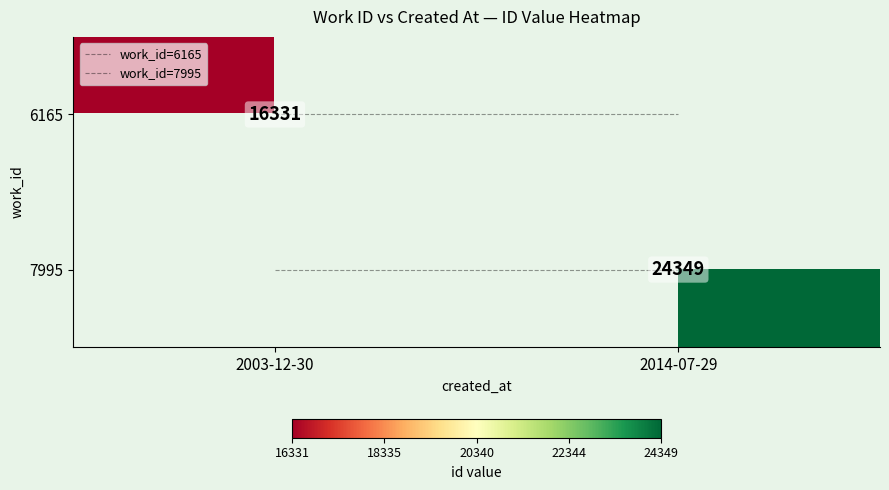

Is the value of work_id=6165 at 2003-12-30 greater than the value of 7995 at 2003-12-30?

No